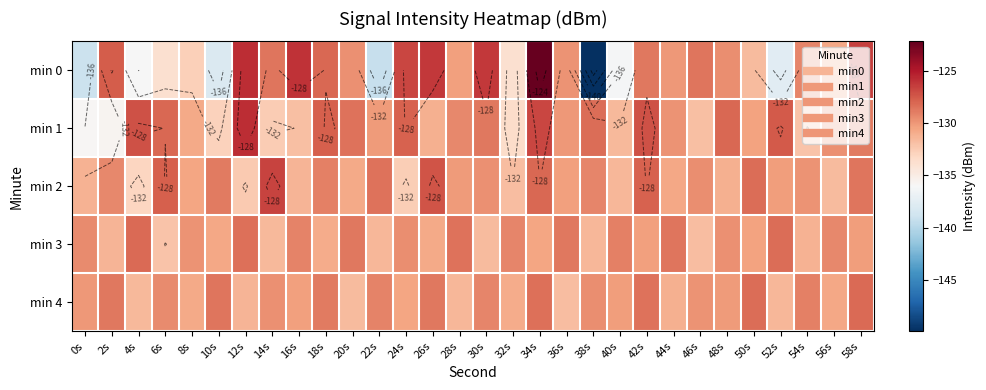

The value of min 2 at 8s is -79.2. True or false?

False